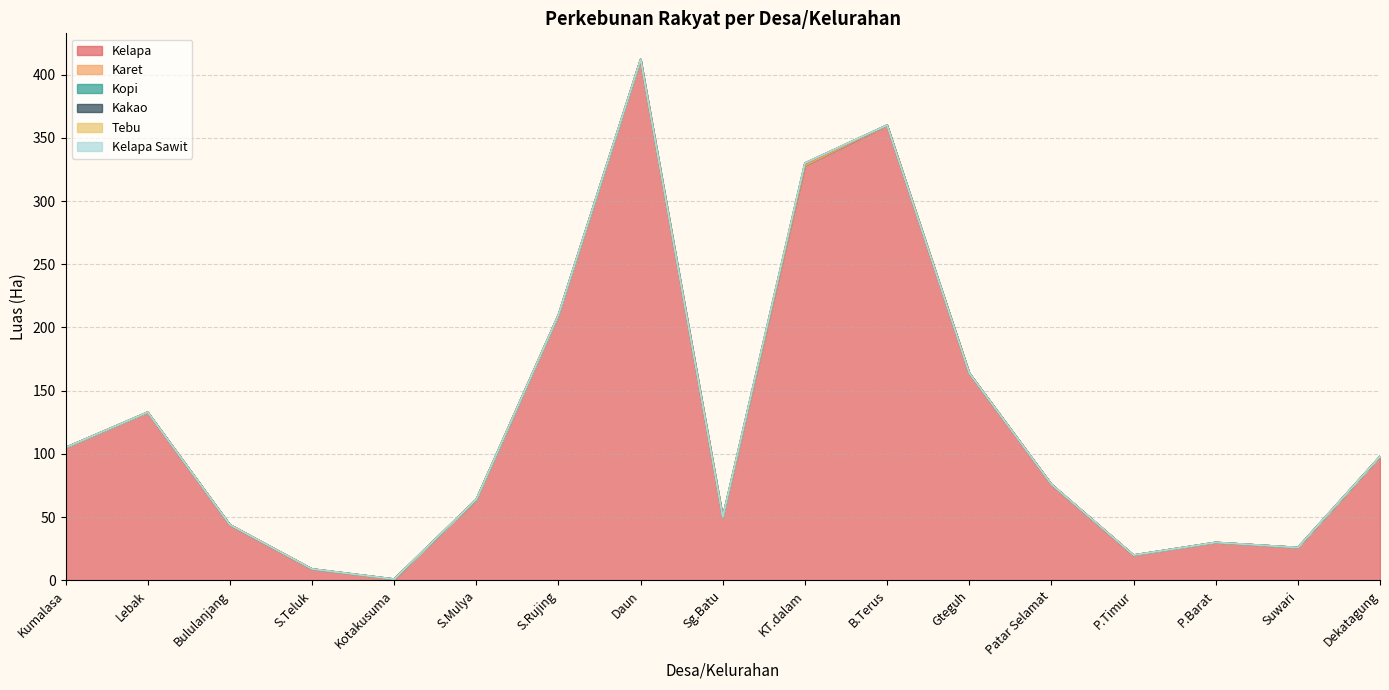

What is the label of the 11th point from the right?

S.Rujing